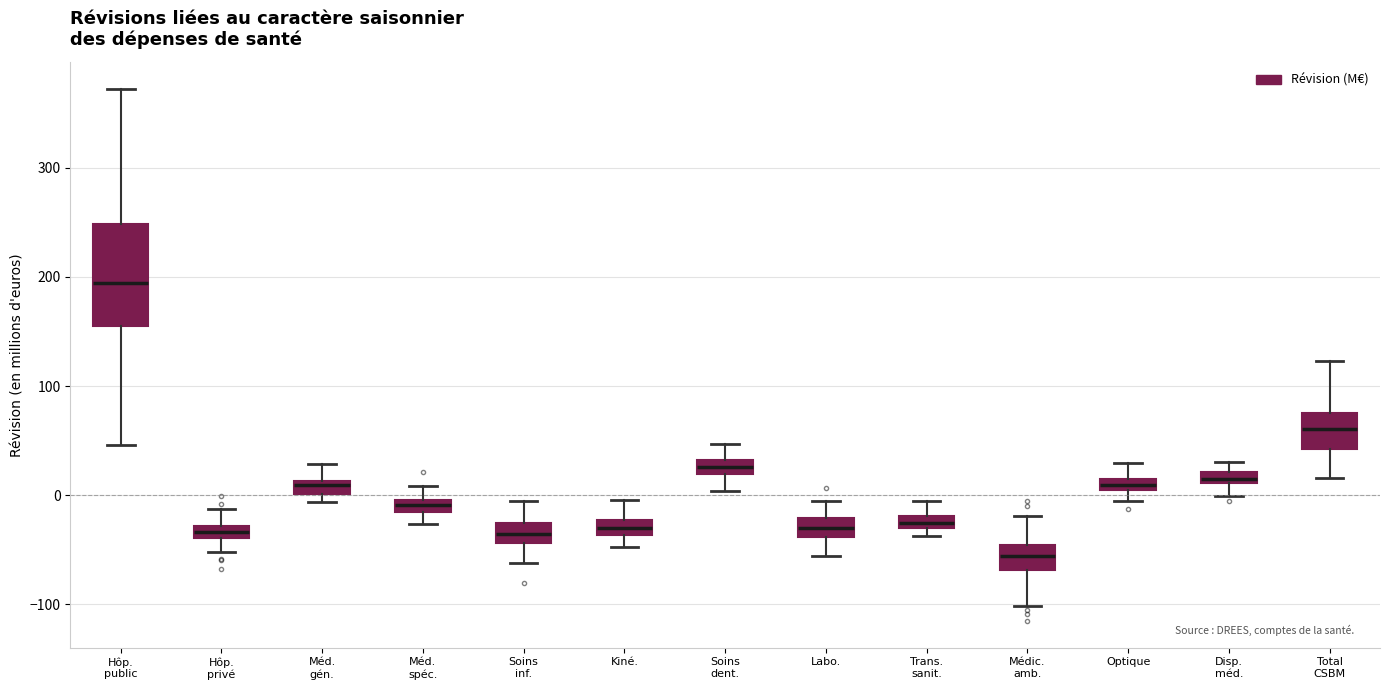

Which box is the tallest, from its lower edge to its upper edge?

Hôp. public